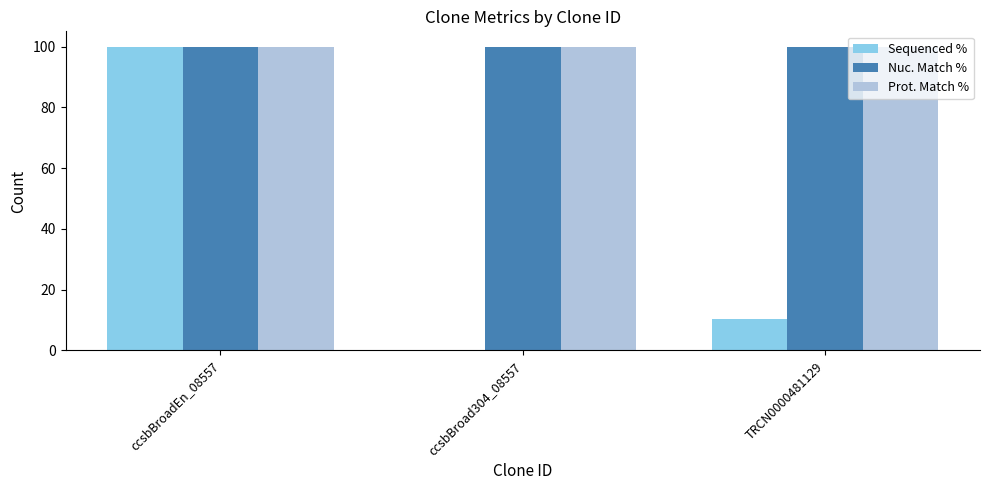

Are the bars horizontal?

No